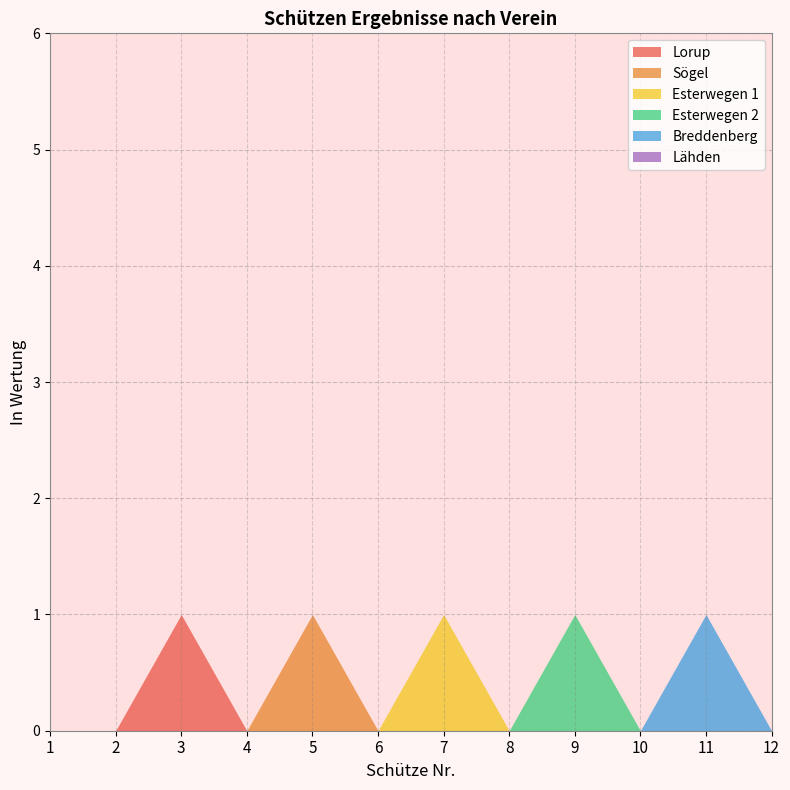

At which category does Breddenberg reach its first local peak?

11